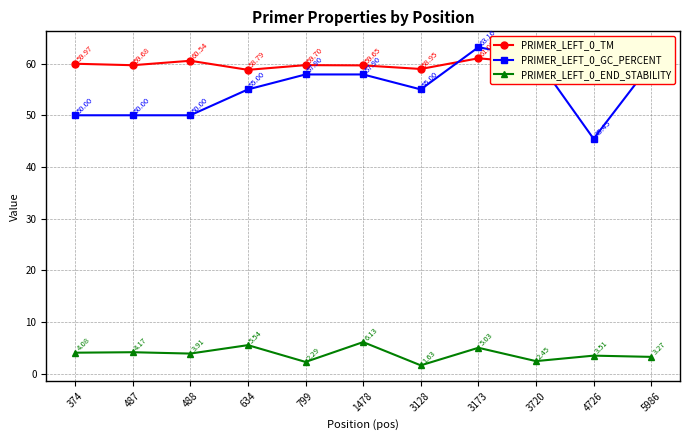

How many lines are shown in the chart?

3